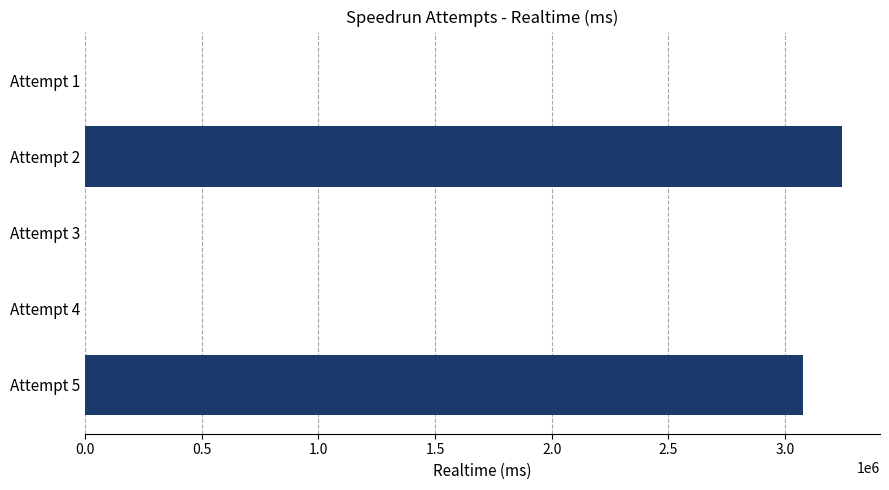

What is the sum of all values?

6321271